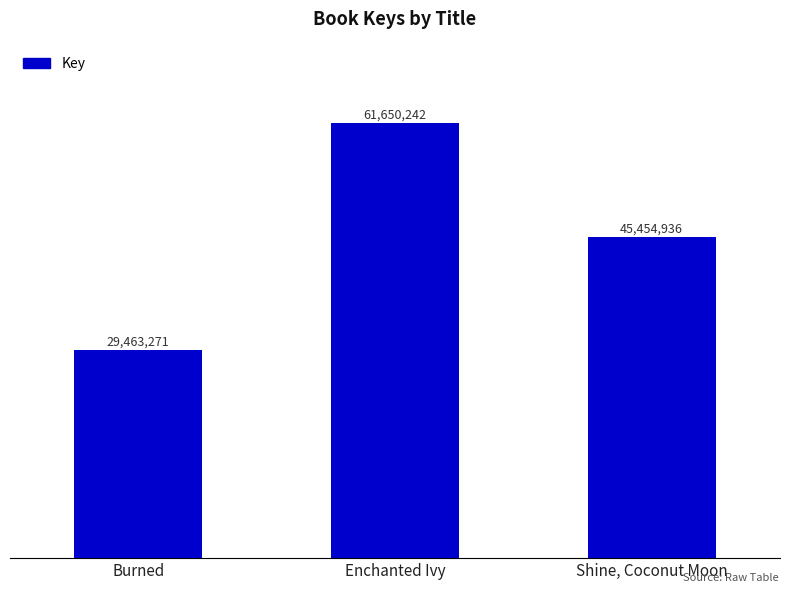

What is the difference between the maximum and minimum values?

32186971